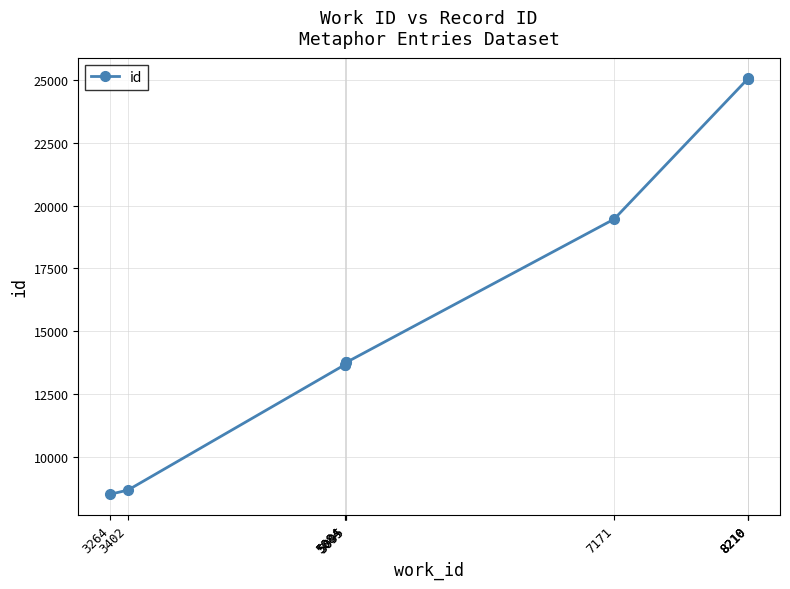

At which category does the chart reach its peak across all series?

8210